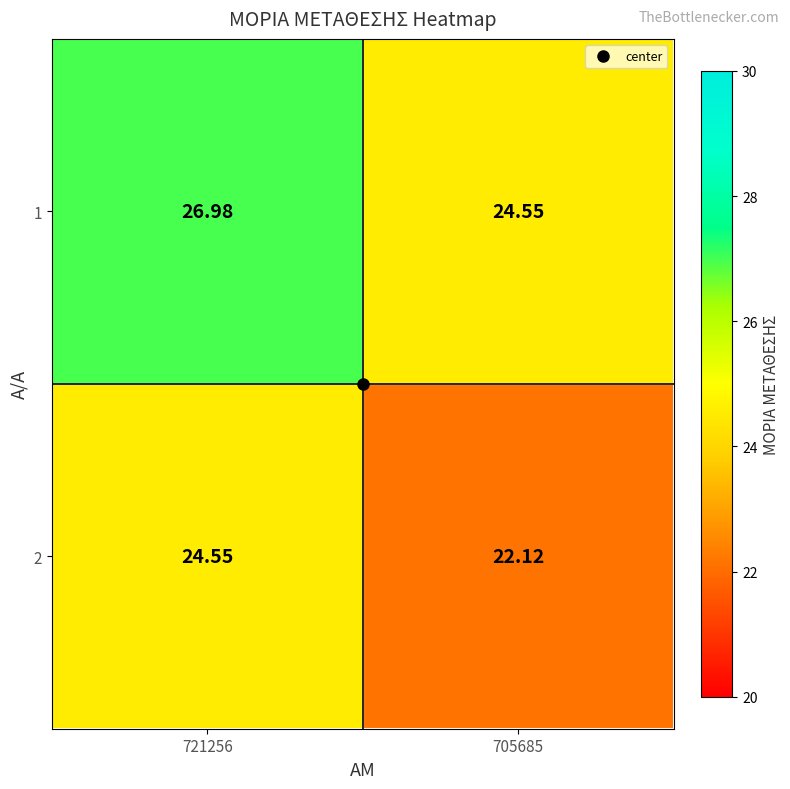

List the series in order of their overall mean, highest first.

1, 2